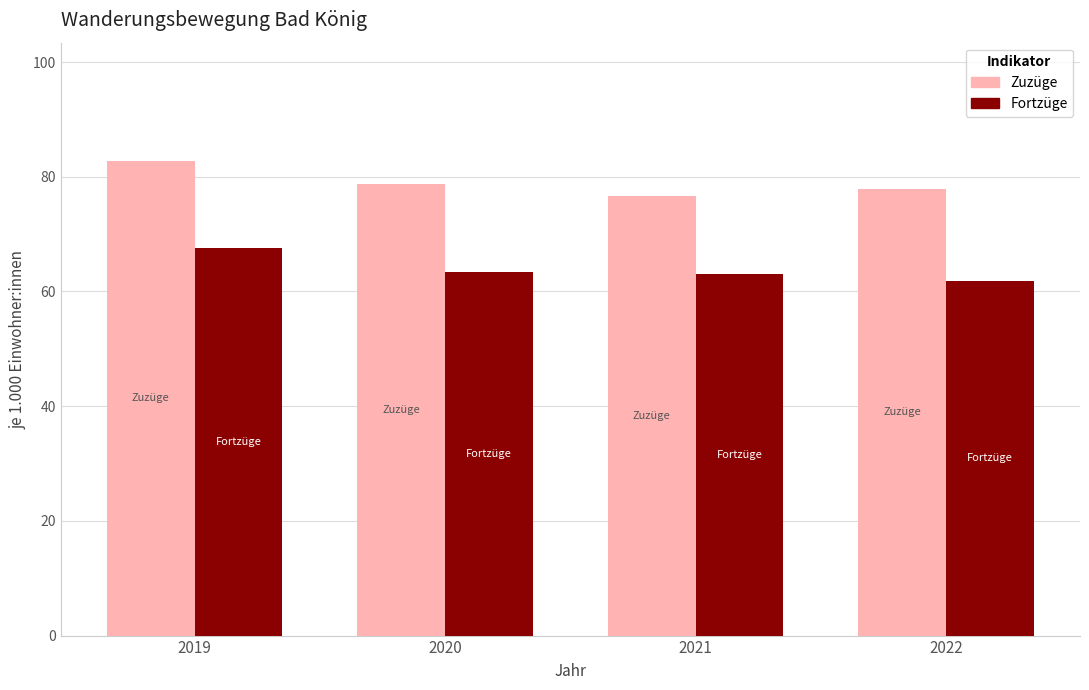

How many distinct data groups are displayed?

2